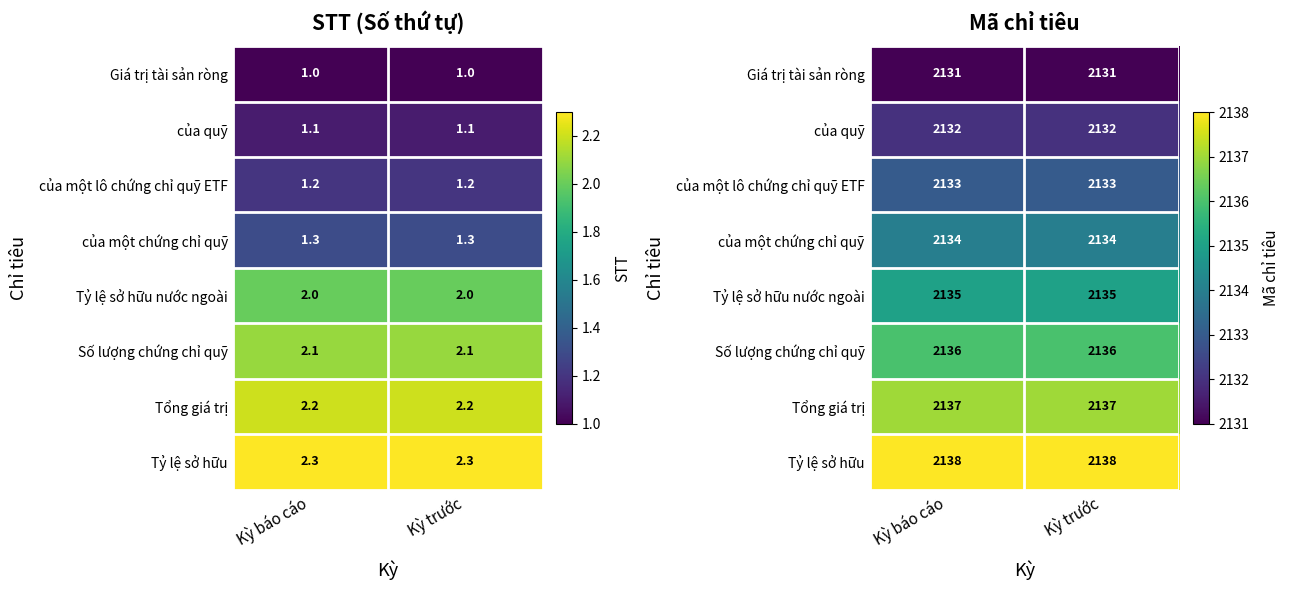

At Kỳ trước, list the series in order from largest to smallest.

Tỷ lệ sở hữu, Tổng giá trị, Số lượng chứng chỉ quỹ, Tỷ lệ sở hữu nước ngoài, của một chứng chỉ quỹ, của một lô chứng chỉ quỹ ETF, của quỹ, Giá trị tài sản ròng